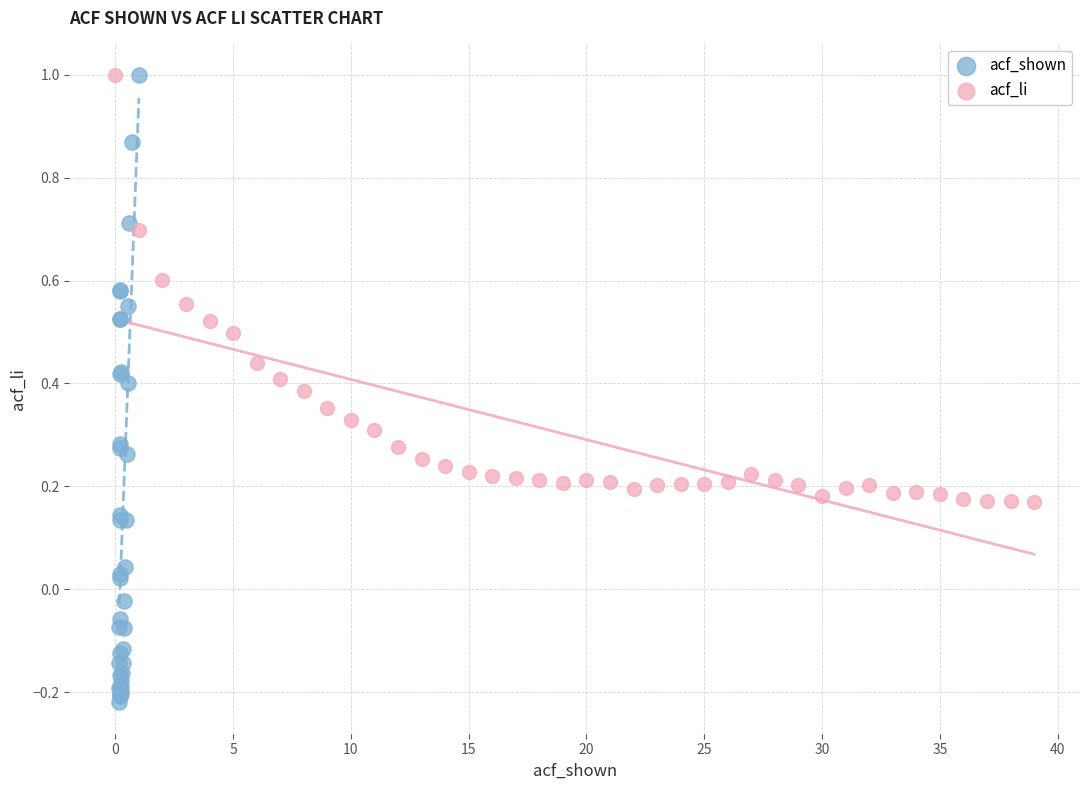

What are all the series names shown in the legend?

acf_shown, acf_li